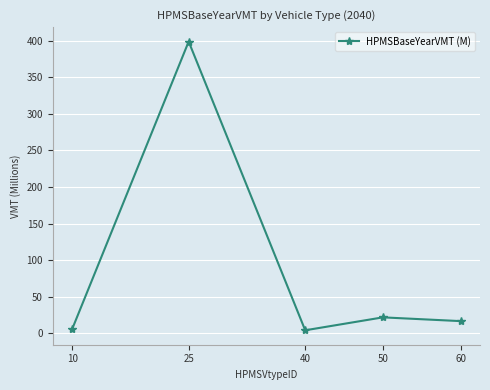

Approximately how many times larger is the value at 10 compared to 60?

0.3